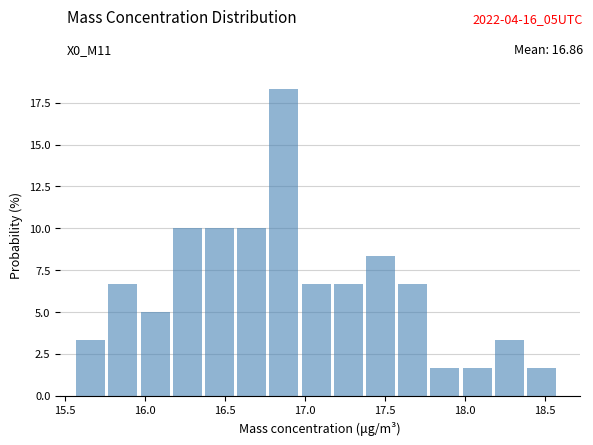

Reading left to right, list every bar in this chart as the range it spans on the x-axis followed by its height. Neither the bar edges nor the heights are printed on the chart, so give them approximately, as read against the axes.

15.55 to 15.75: 3.5
15.75 to 15.95: 6.5
15.95 to 16.15: 5.0
16.15 to 16.40: 10.0
16.40 to 16.60: 10.0
16.60 to 16.80: 10.0
16.80 to 17.00: 18.5
17.00 to 17.20: 6.5
17.20 to 17.40: 6.5
17.40 to 17.60: 8.5
17.60 to 17.80: 6.5
17.80 to 18.00: 1.5
18.00 to 18.20: 1.5
18.20 to 18.40: 3.5
18.40 to 18.60: 1.5